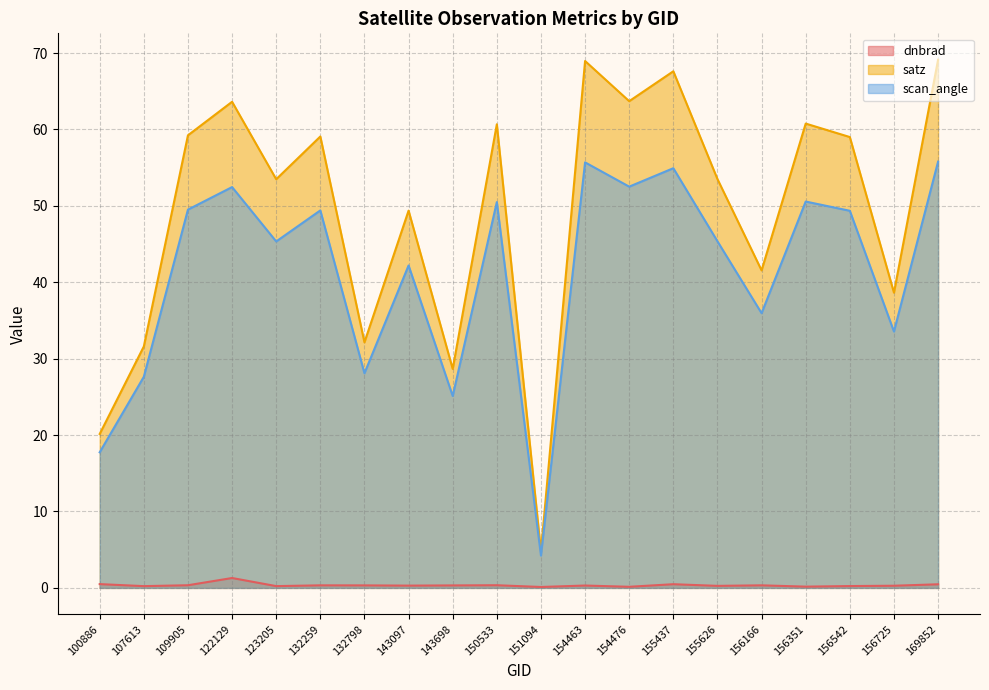

The scan_angle series shows 45.3 at 123205. True or false?

True